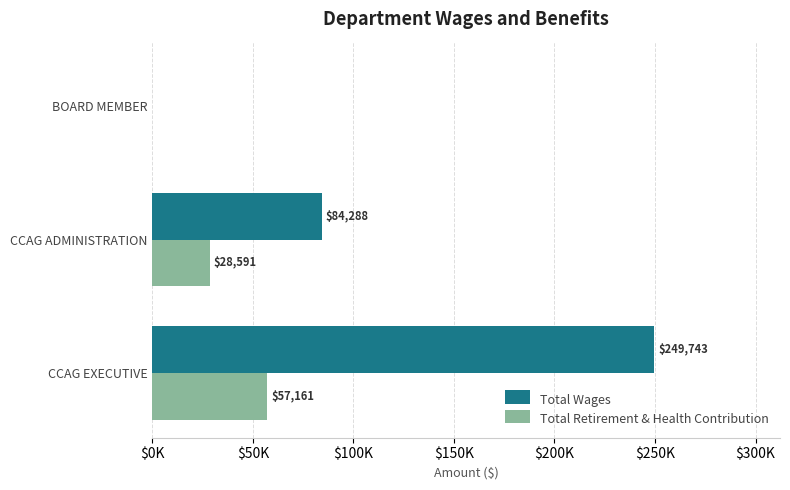

What are all the series names shown in the legend?

Total Wages, Total Retirement & Health Contribution